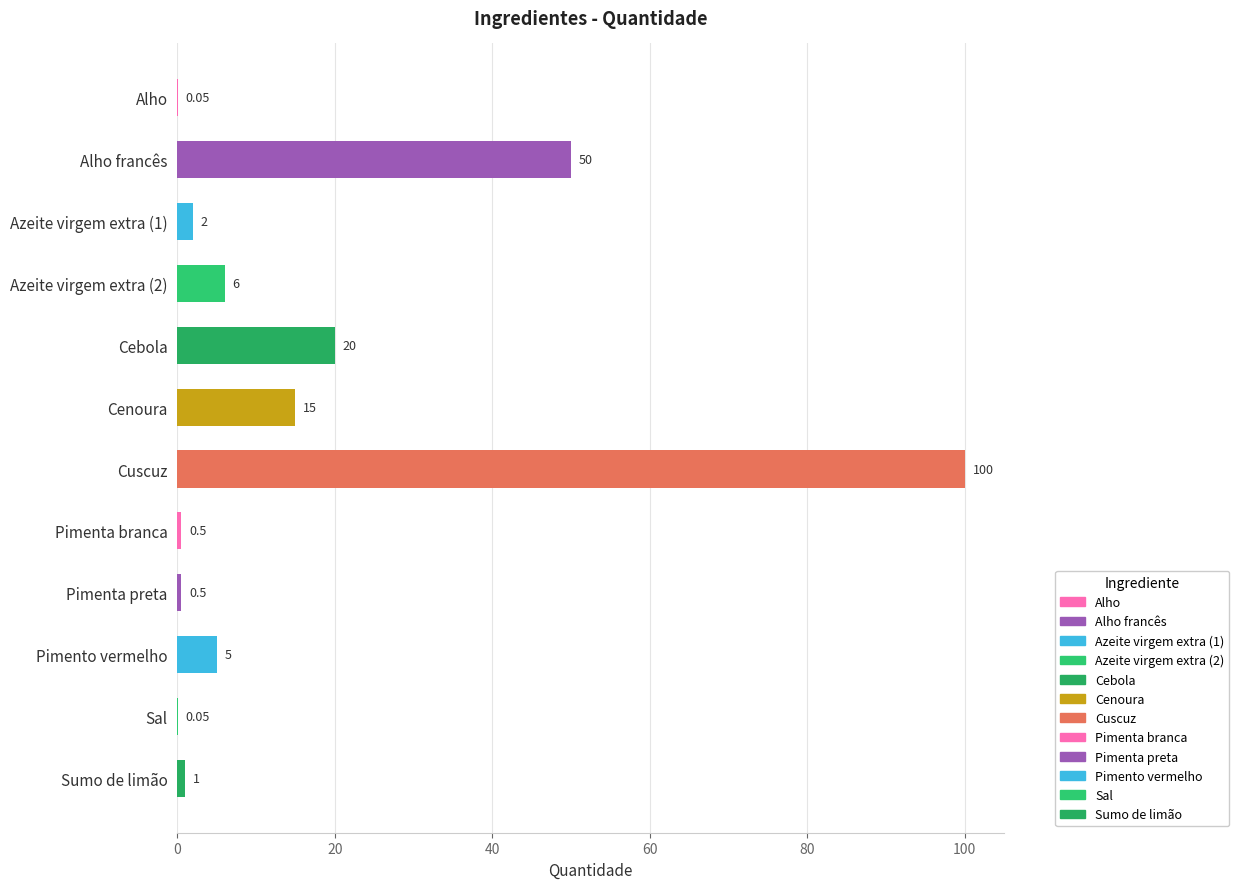

At which label is the value closest to 50?

Alho francês